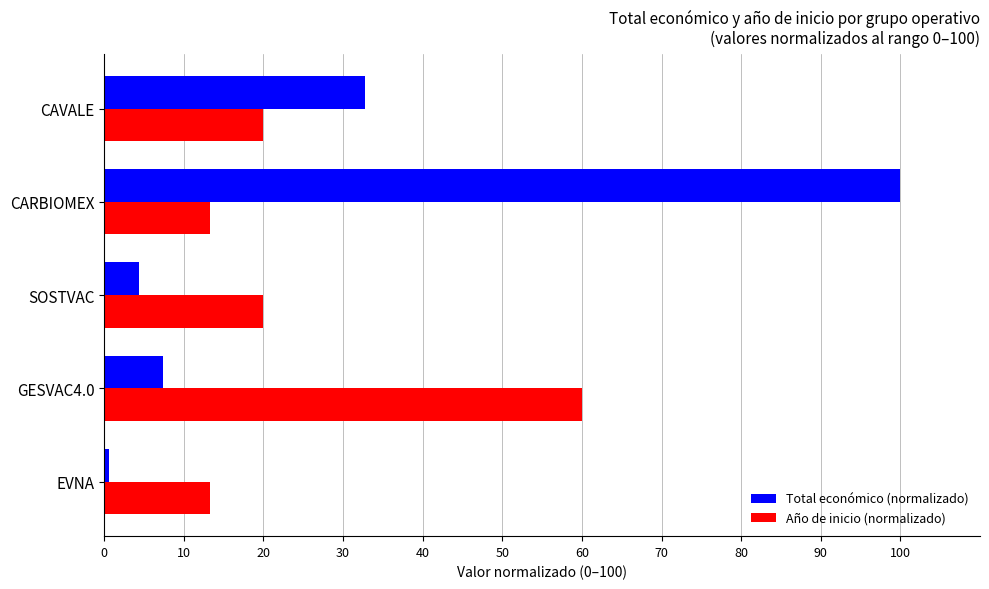

Rank the categories by Total económico (normalizado) value from lowest to highest.

EVNA, SOSTVAC, GESVAC4.0, CAVALE, CARBIOMEX